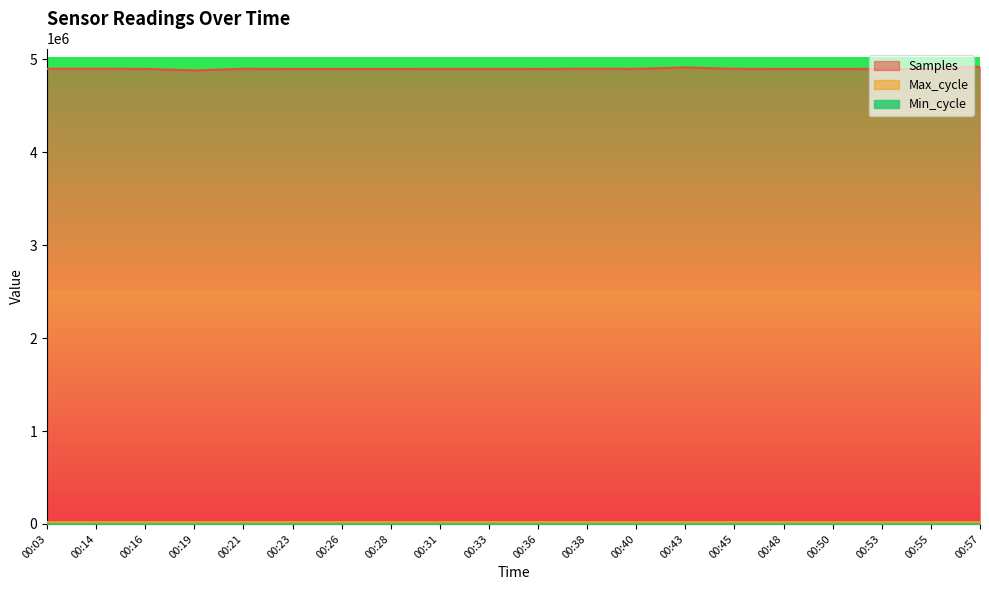

List the labels in order of Samples value, largest first.

00:57, 00:43, 00:03, 00:38, 00:14, 00:21, 00:45, 00:40, 00:16, 00:31, 00:33, 00:53, 00:36, 00:26, 00:50, 00:23, 00:48, 00:55, 00:28, 00:19